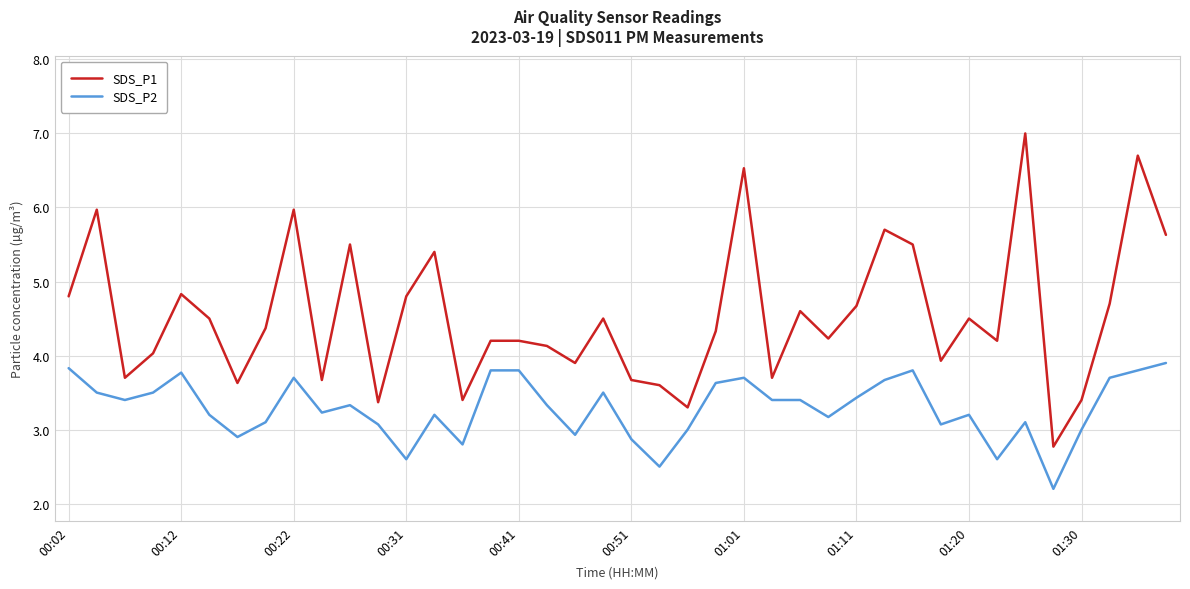

Reading left to right, extract all data points from this chart.

SDS_P1: 4.8	6.0	3.7	4.0	4.8	4.5	3.6	4.4	6.0	3.7	5.5	3.4	4.8	5.4	3.4	4.2	4.2	4.1	3.9	4.5	3.7	3.6	3.3	4.3	6.5	3.7	4.6	4.2	4.7	5.7	5.5	3.9	4.5	4.2	7.0	2.8	3.4	4.7	6.7	5.6
SDS_P2: 3.8	3.5	3.4	3.5	3.8	3.2	2.9	3.1	3.7	3.2	3.3	3.1	2.6	3.2	2.8	3.8	3.8	3.3	2.9	3.5	2.9	2.5	3.0	3.6	3.7	3.4	3.4	3.2	3.4	3.7	3.8	3.1	3.2	2.6	3.1	2.2	3.0	3.7	3.8	3.9